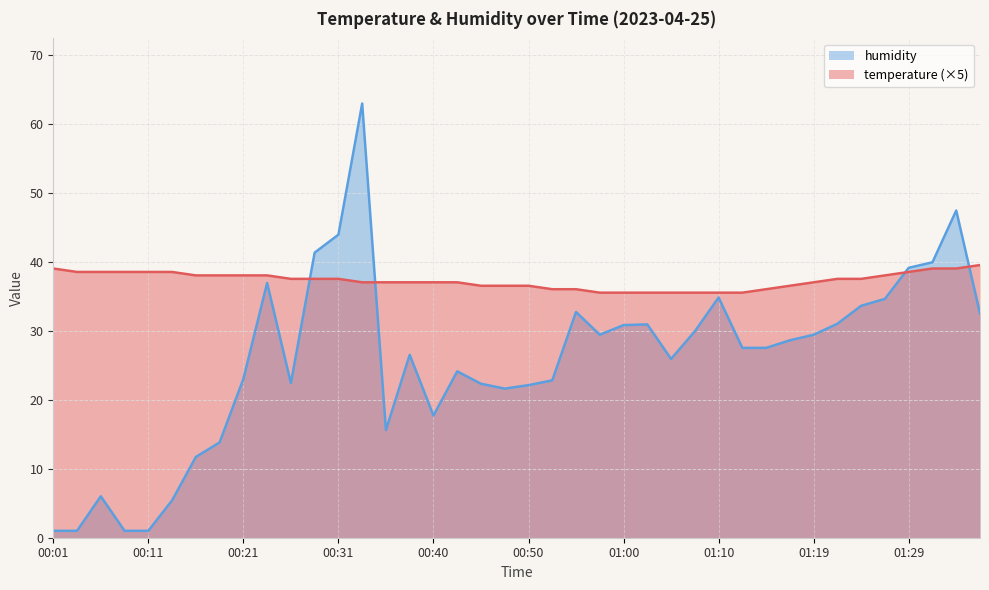

What is the label of the 3rd point from the right?

01:32